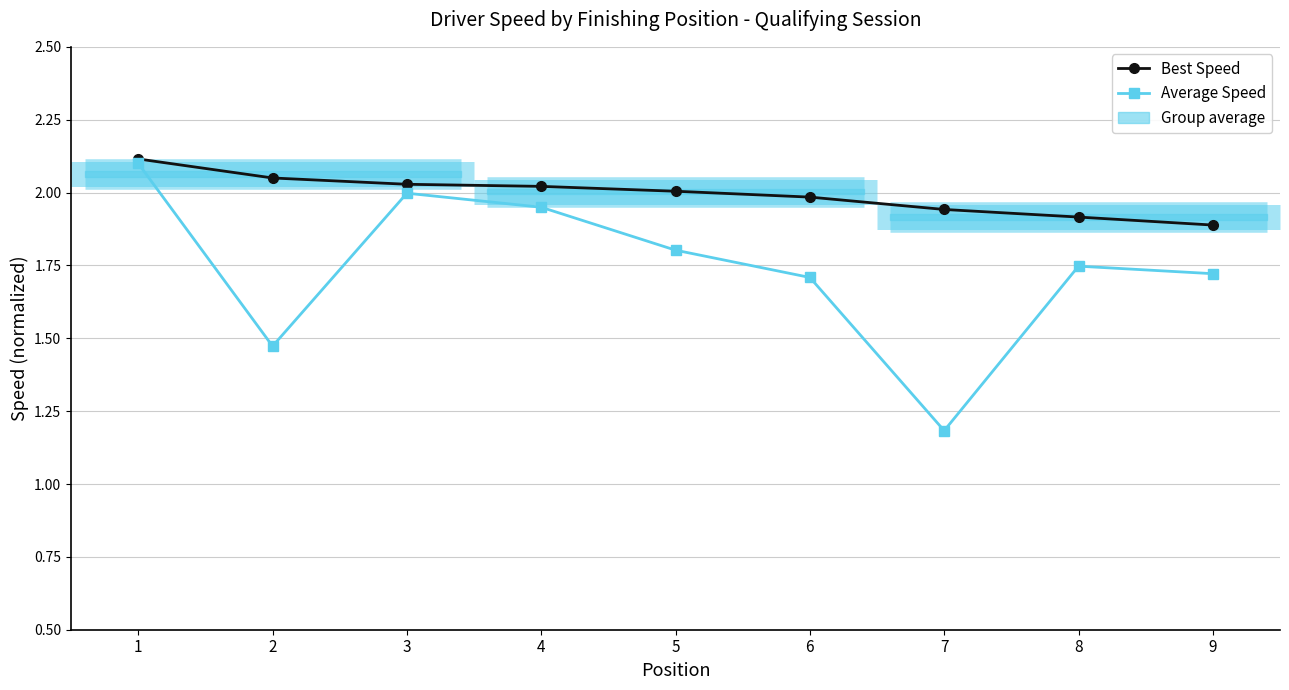

What is the difference between the maximum and minimum values in the Average Speed series?

0.9